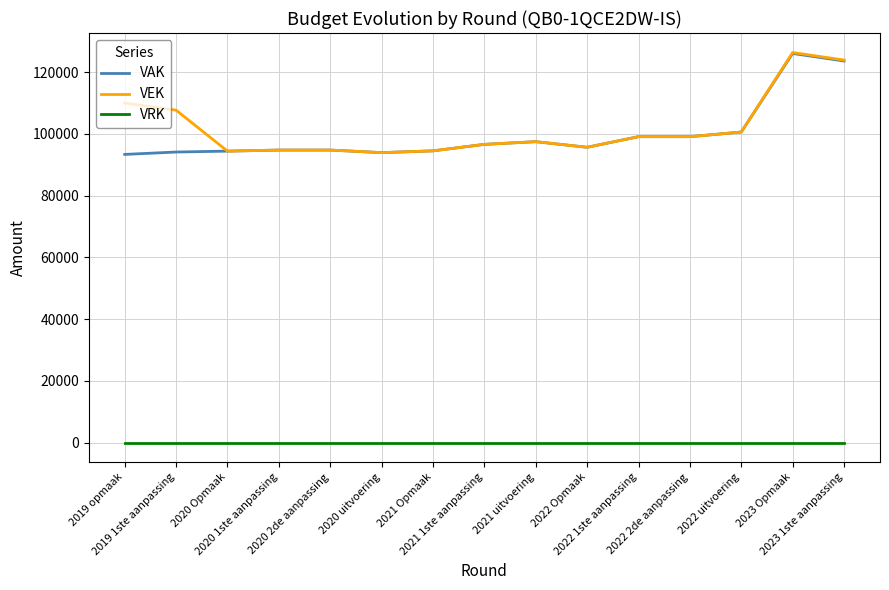

What is the difference between the second highest and minimum values in the VAK series?

30246